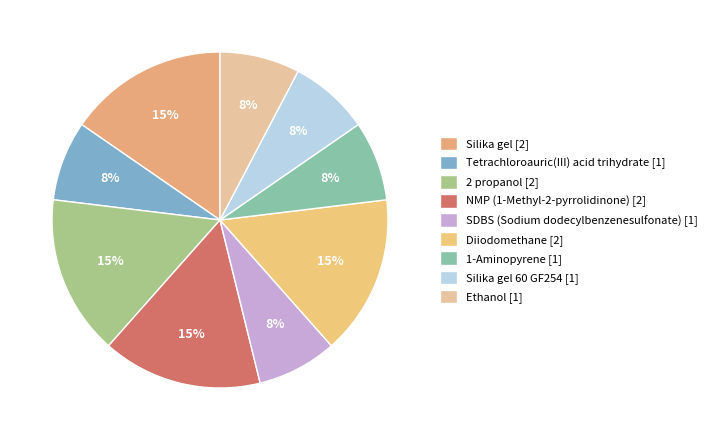

What is the largest slice in the pie chart?

Silika gel